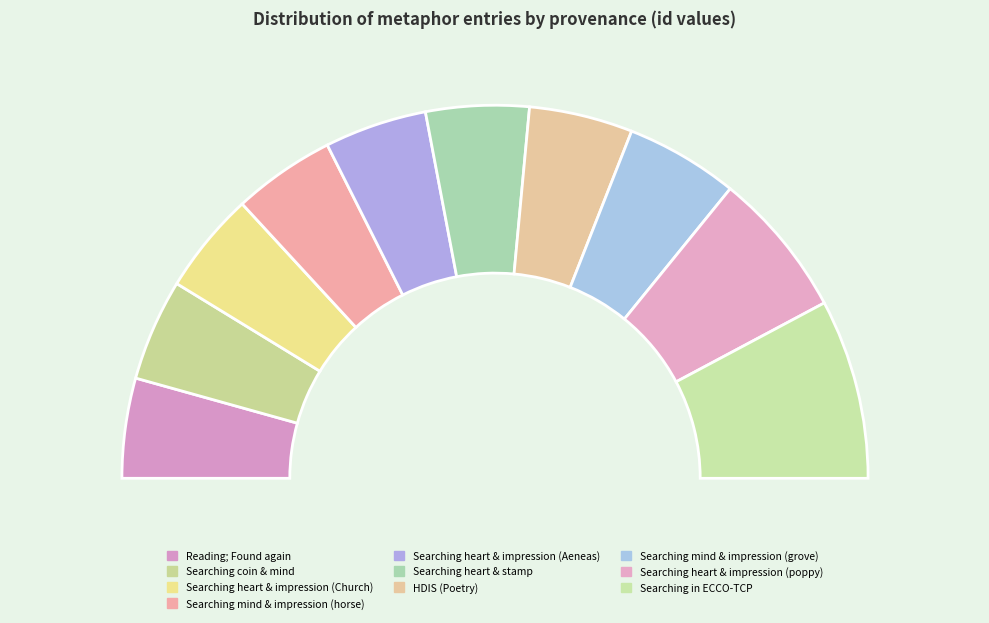

What is the change in value from HDIS (Poetry) to Searching heart and impression (poppy)?

+5535